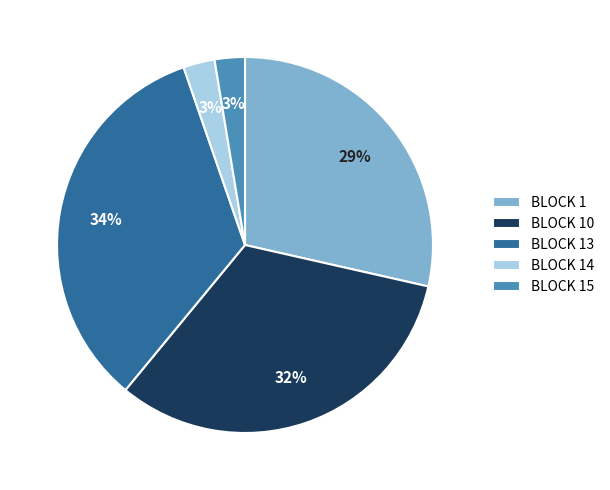

What is the largest slice in the pie chart?

BLOCK 13